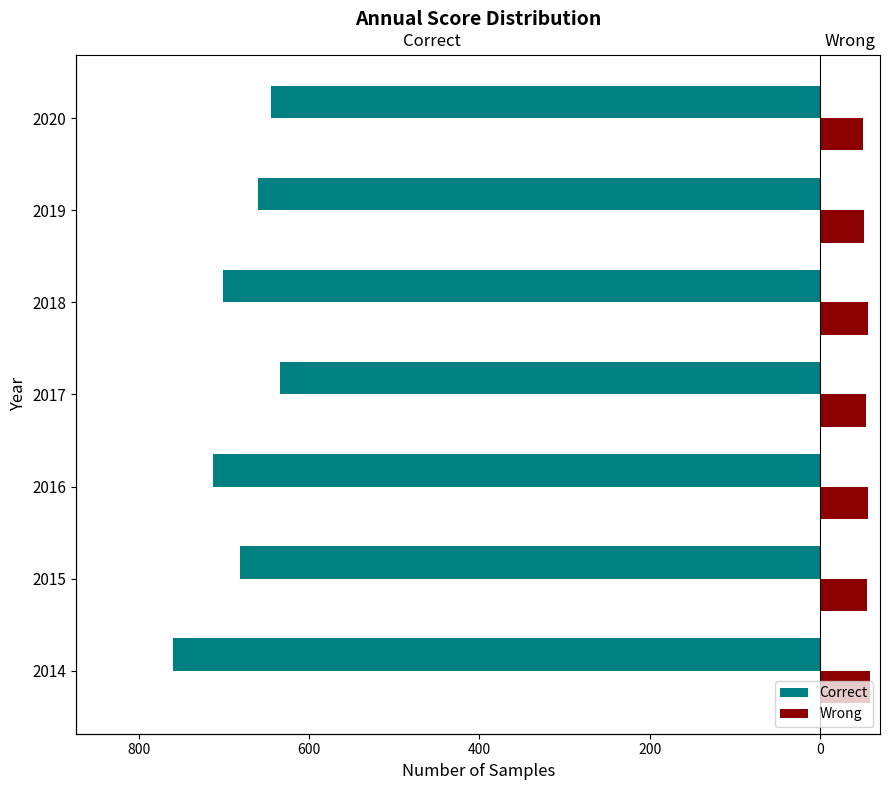

What is the sum of all Correct values?

-4794